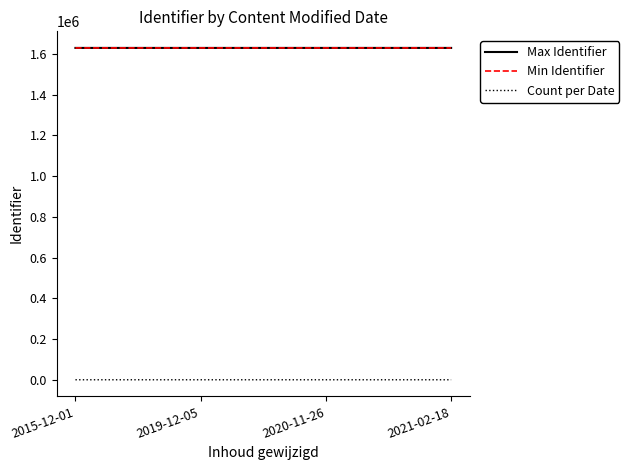

What is the maximum value shown in the chart?

1628895